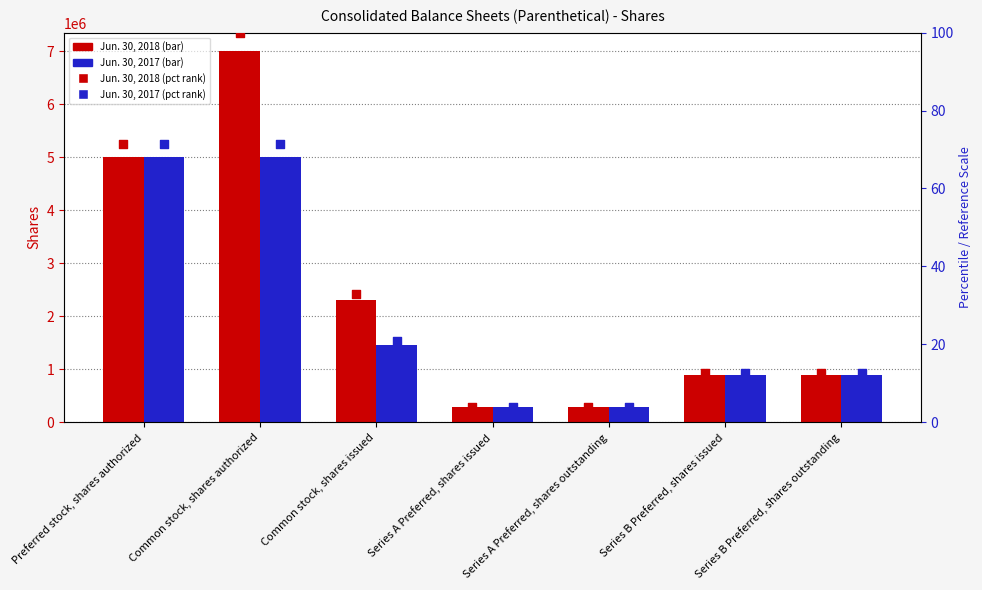

Is the value of Jun. 30, 2018 at Series B Preferred, shares outstanding greater than the value of Jun. 30, 2018 pct at Common stock, shares issued?

Yes